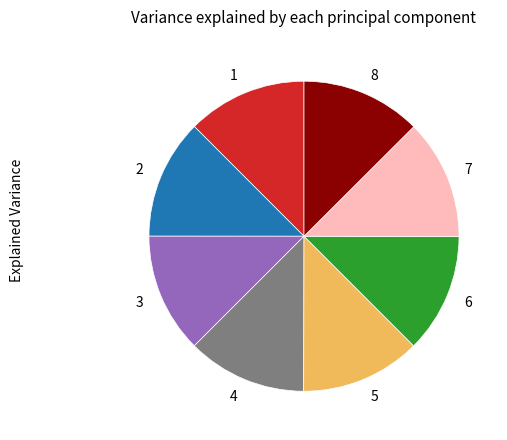

How many slices are in this pie chart?

8